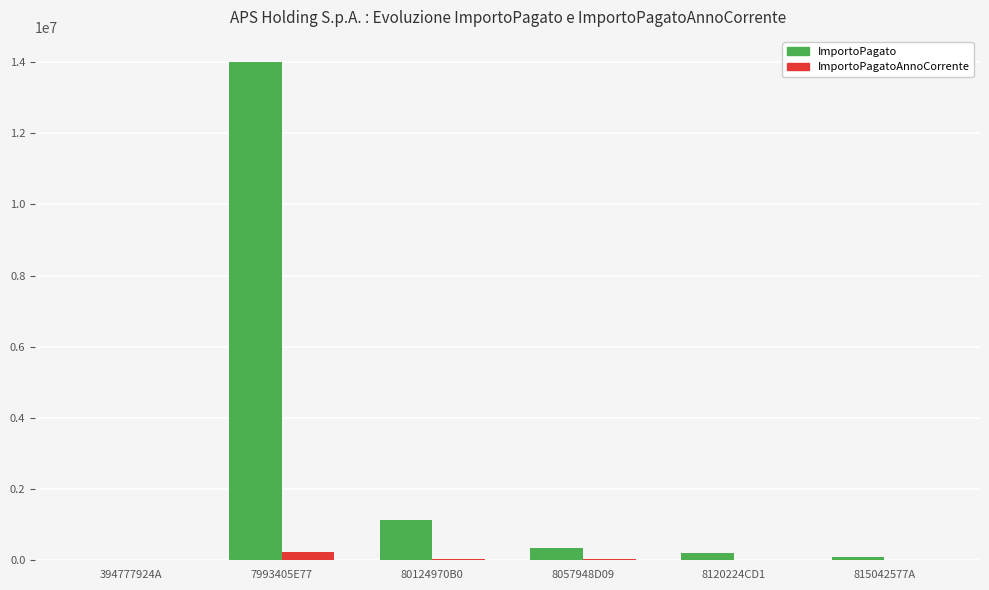

At which category is the sum across all series the highest?

7993405E77